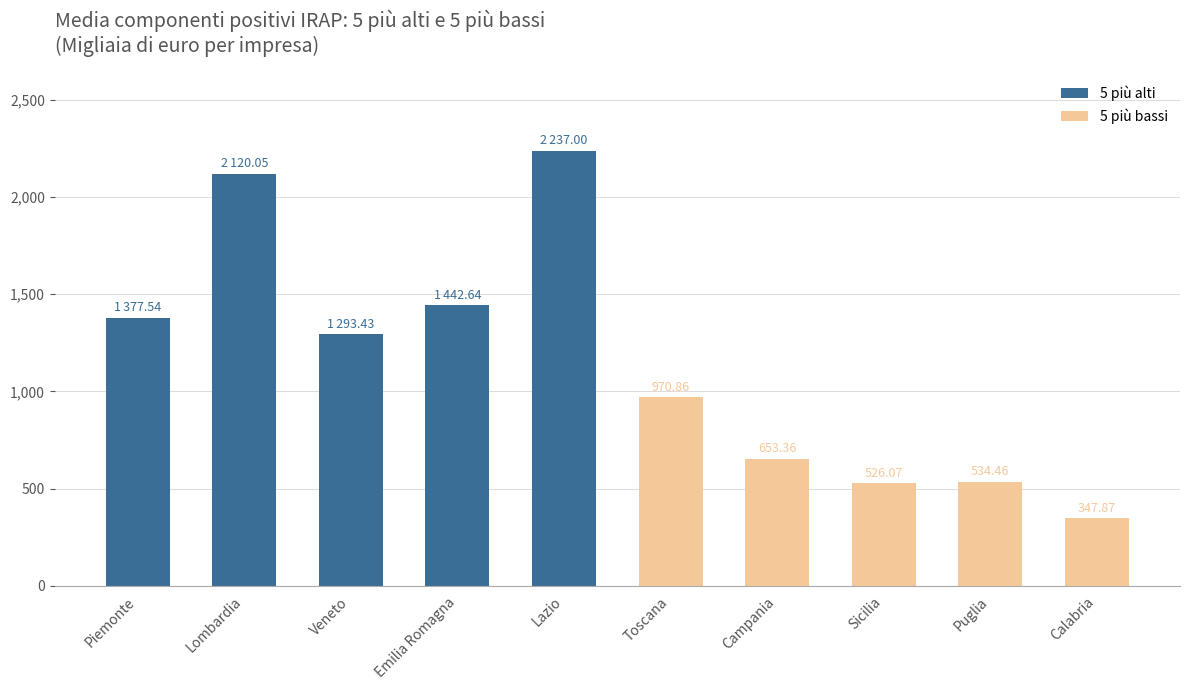

Is it true that 5 più bassi equals 497.0 at Toscana?

False